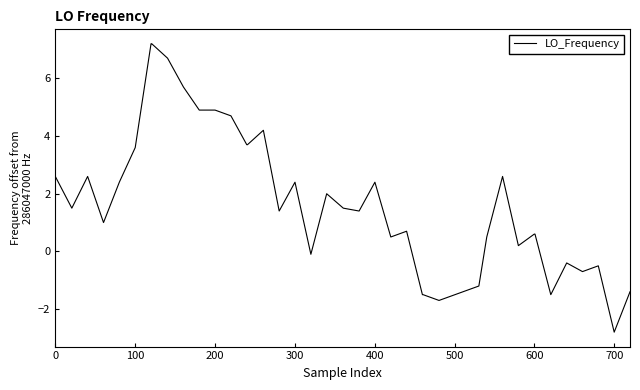

What is the difference between the maximum and minimum values?

10.0